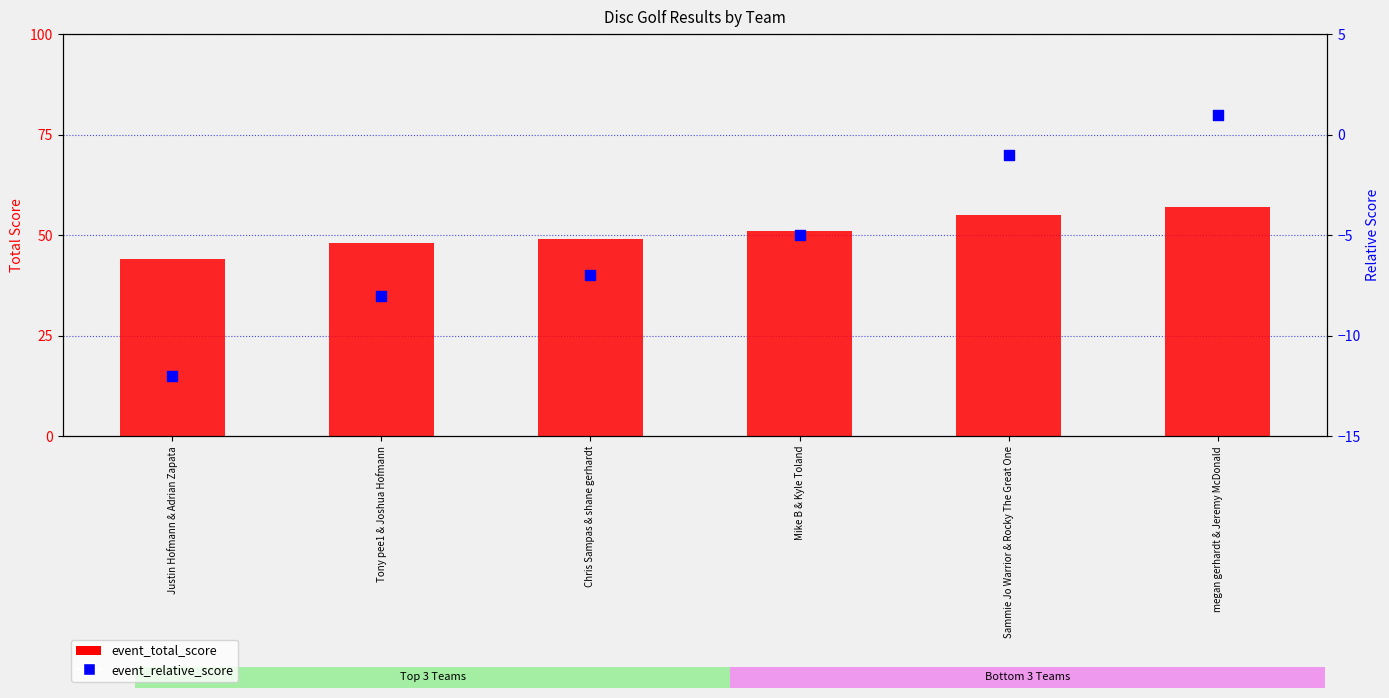

Which series has the largest total across all categories?

event_total_score